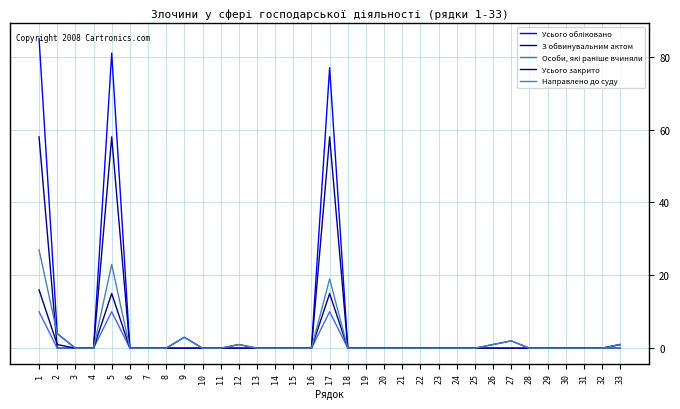

True or false: Усього обліковано has a value of 2 at 26.

False